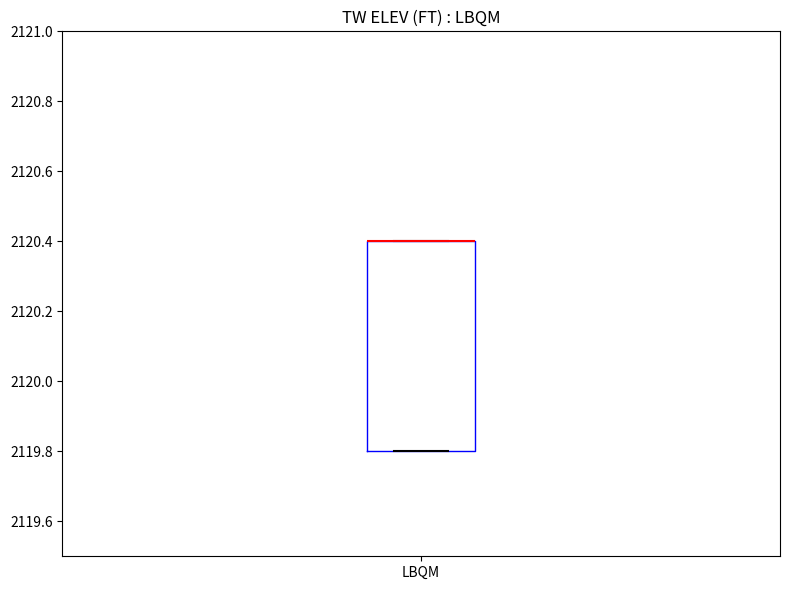

Where is the lower edge of the box for LBQM on the y-axis? The values are not printed on the chart, so give them approximately, as read against the axis.

2119.8